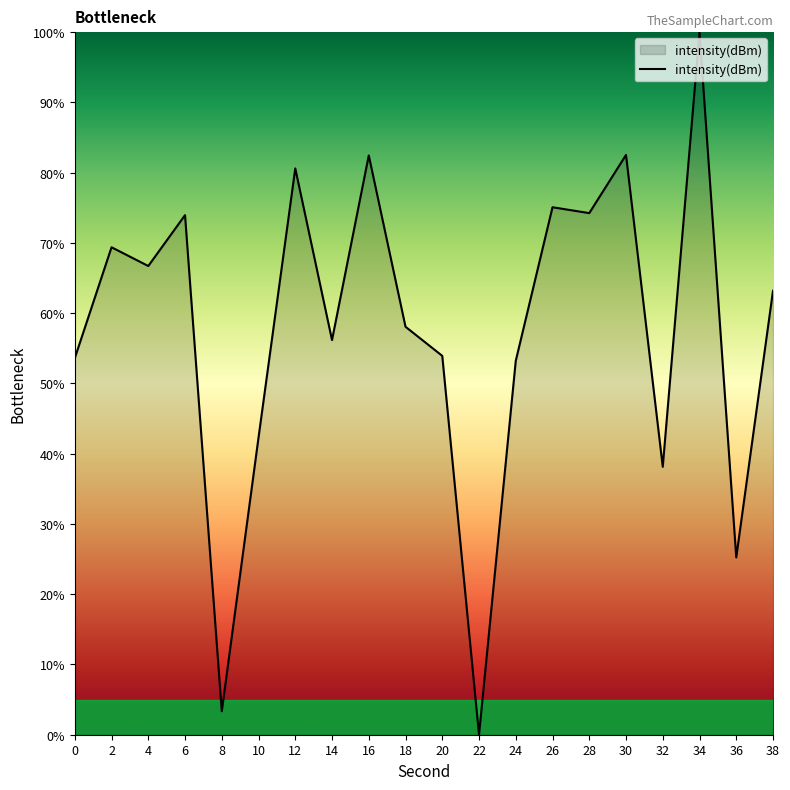

Where does the data first go above 63?

2